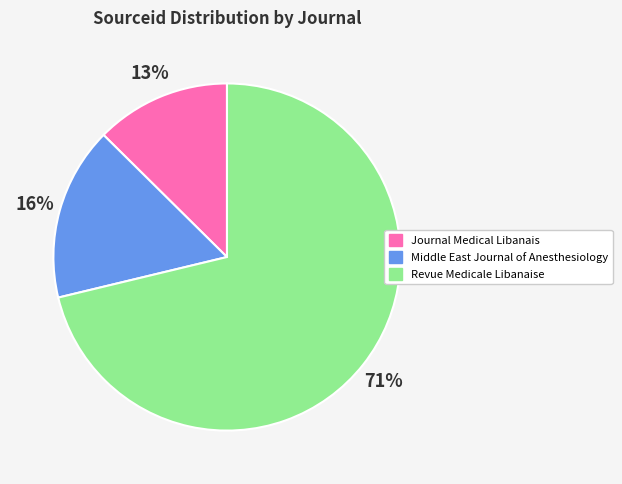

To the nearest percent, what is the combined percentage of Revue Medicale Libanaise and Middle East Journal of Anesthesiology?

87%